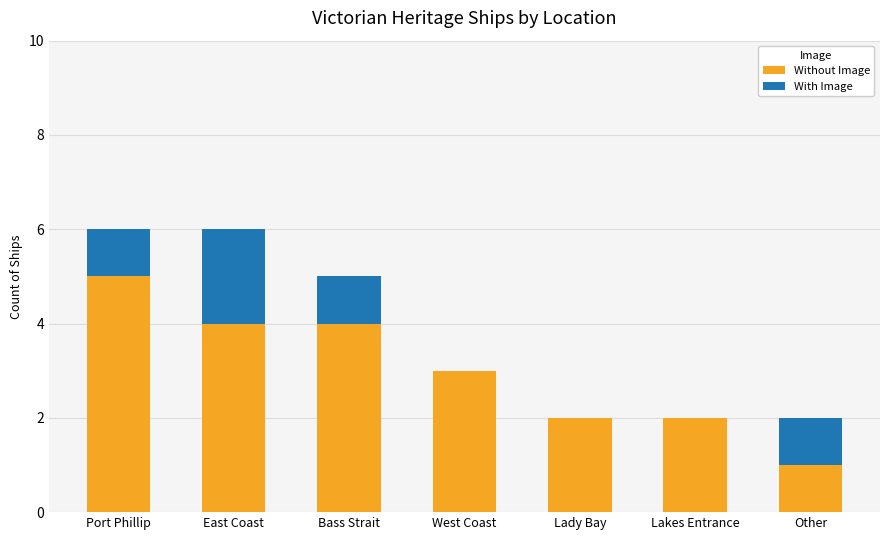

Reading left to right, list the values for the Without Image series.

Port Phillip=5	East Coast=4	Bass Strait=4	West Coast=3	Lady Bay=2	Lakes Entrance=2	Other=1